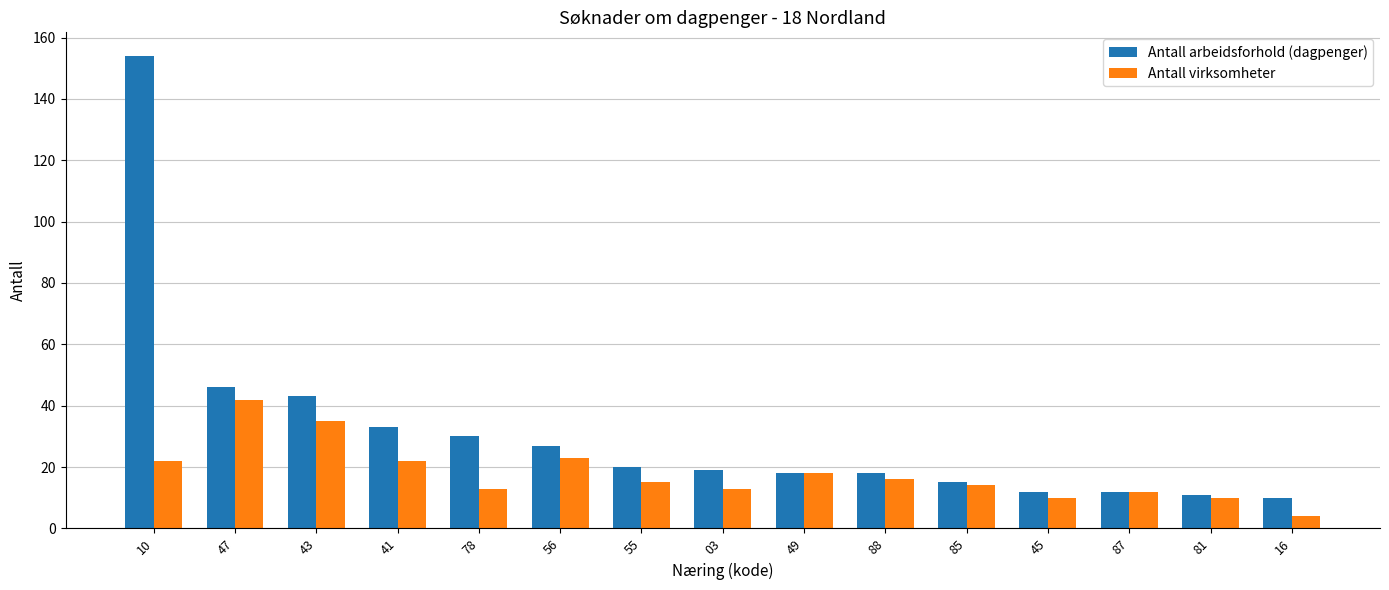

What are all the series names shown in the legend?

Antall arbeidsforhold (dagpenger), Antall virksomheter